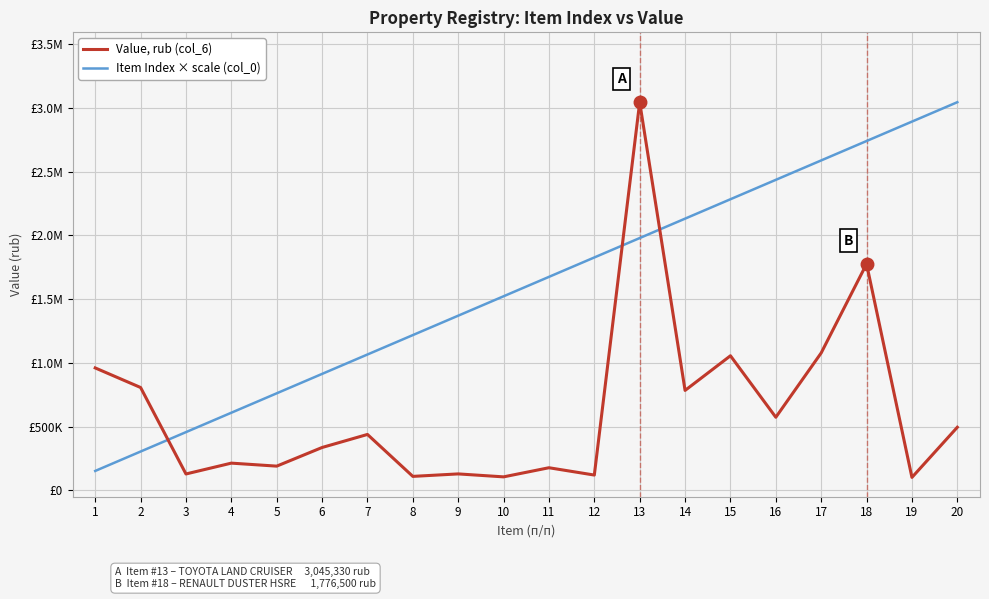

What are all the series names shown in the legend?

Value, rub (col_6), Item Index × scale (col_0)